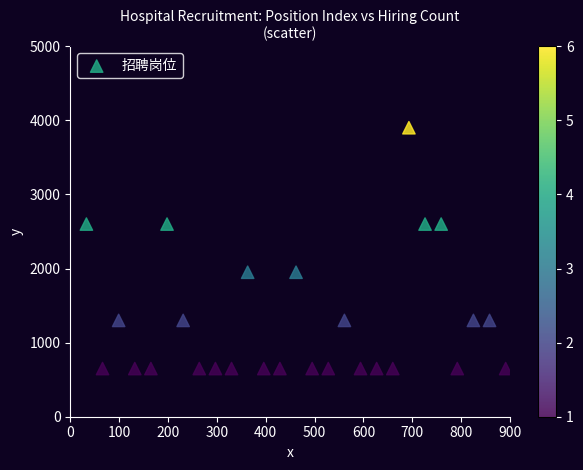

What is the range of X values (max minus min)?

858